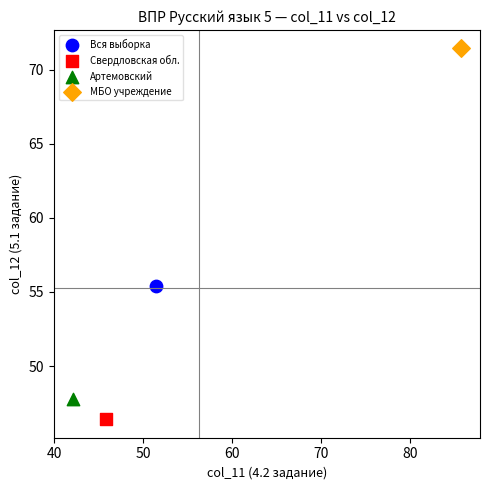

What are all the series names shown in the legend?

Вся выборка, Свердловская обл., Артемовский, МБО учреждение